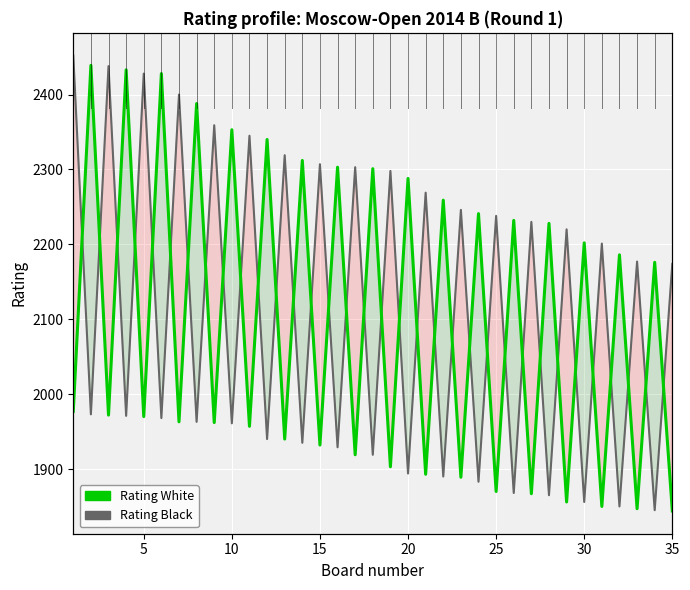

What is the highest value of the Rating White series?

2439